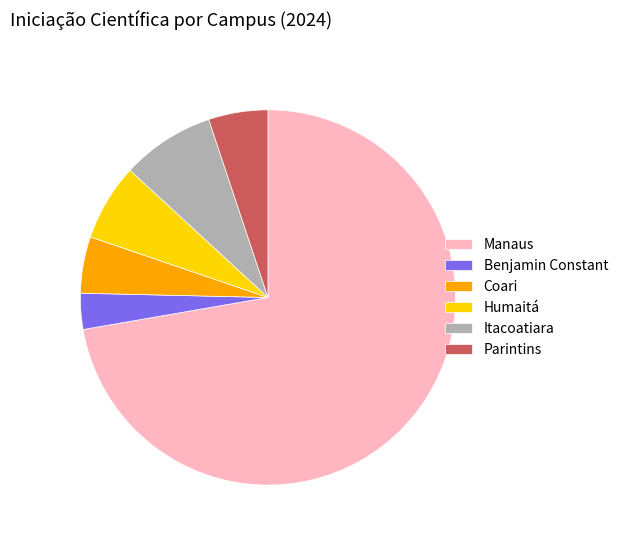

How many segments does this pie chart have?

6